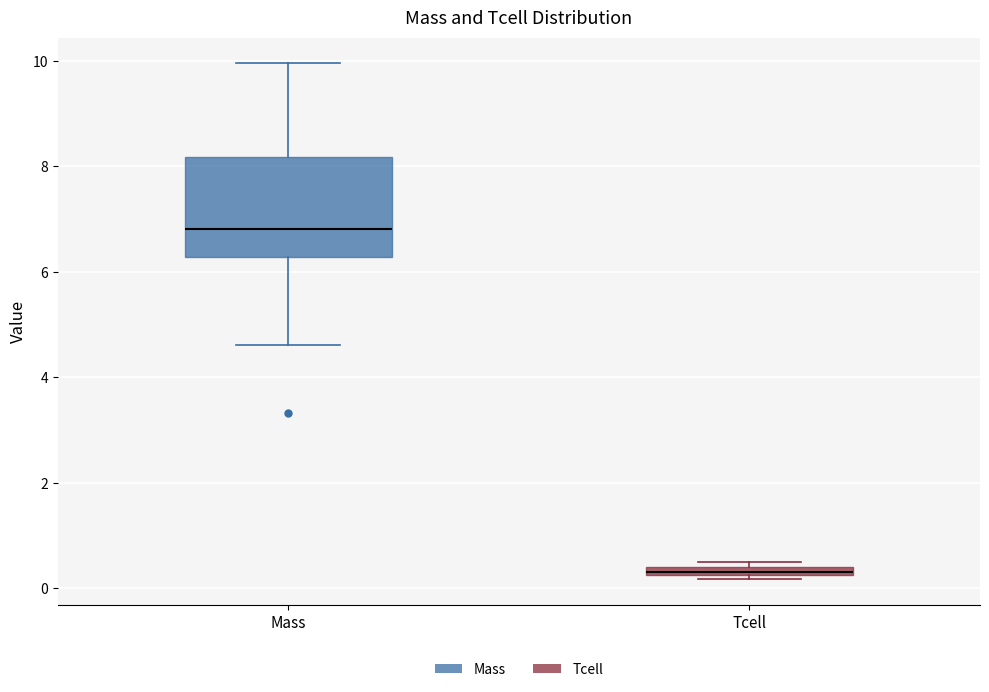

Which box's median line is the lowest?

Tcell